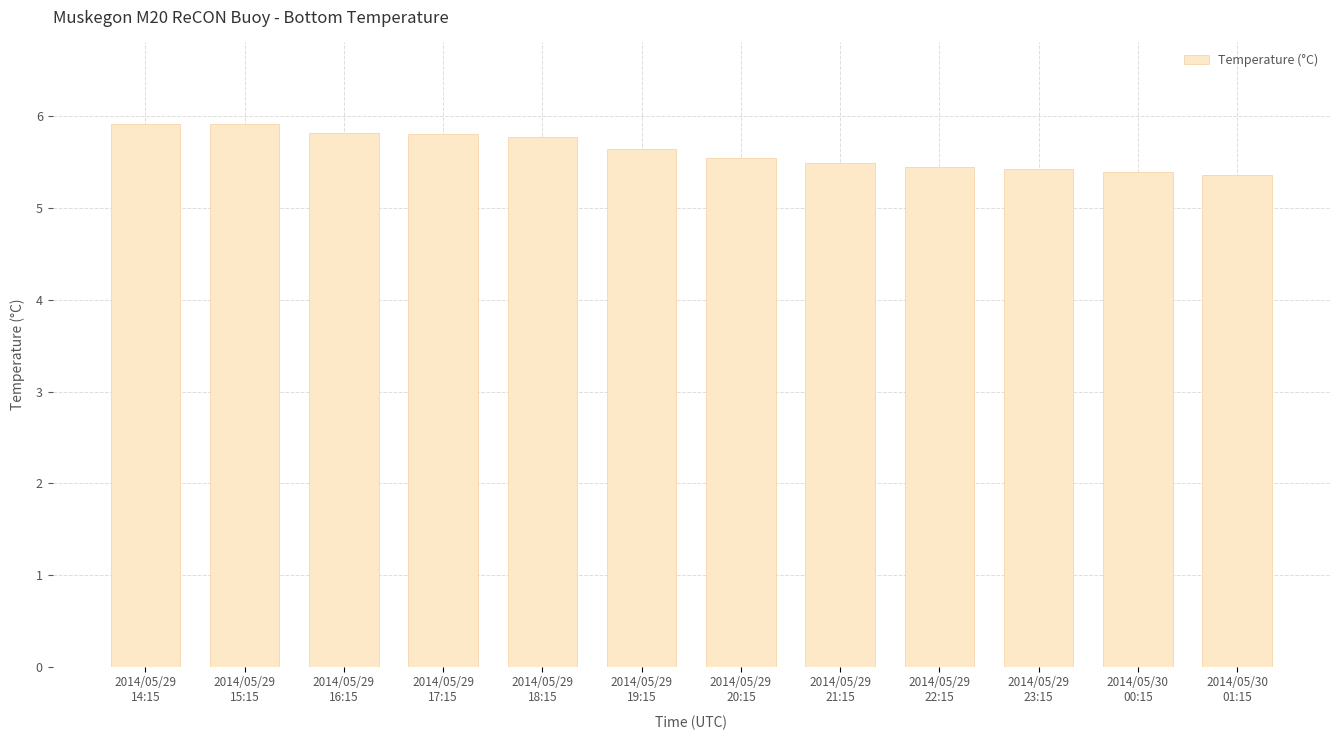

What is the average value?

5.6